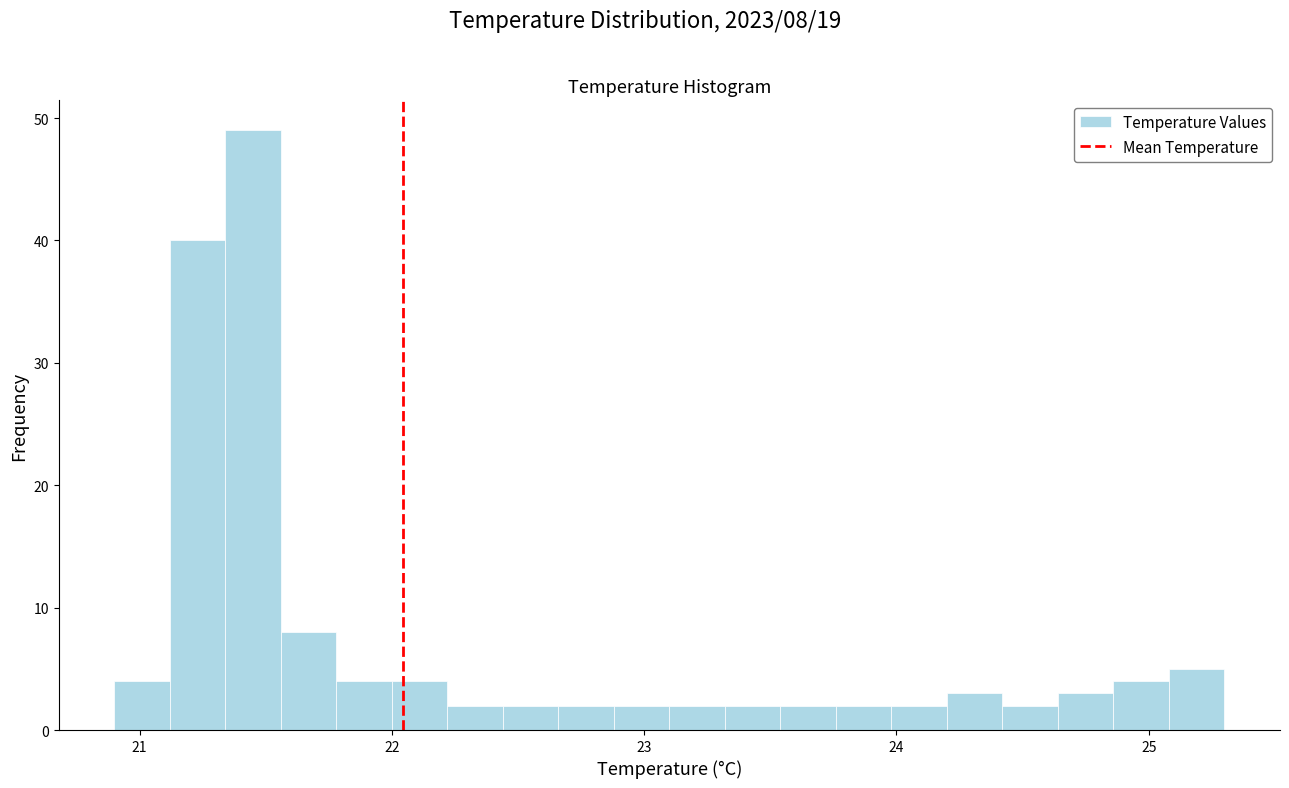

Read against the x-axis, roughly where is the centre of the tallest bar?

21.5